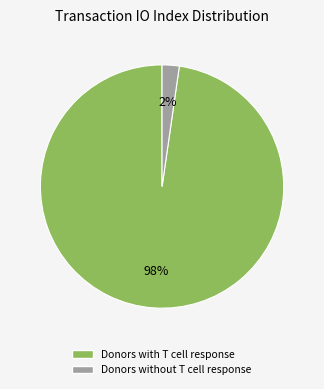

Does any single category account for the majority?

Yes